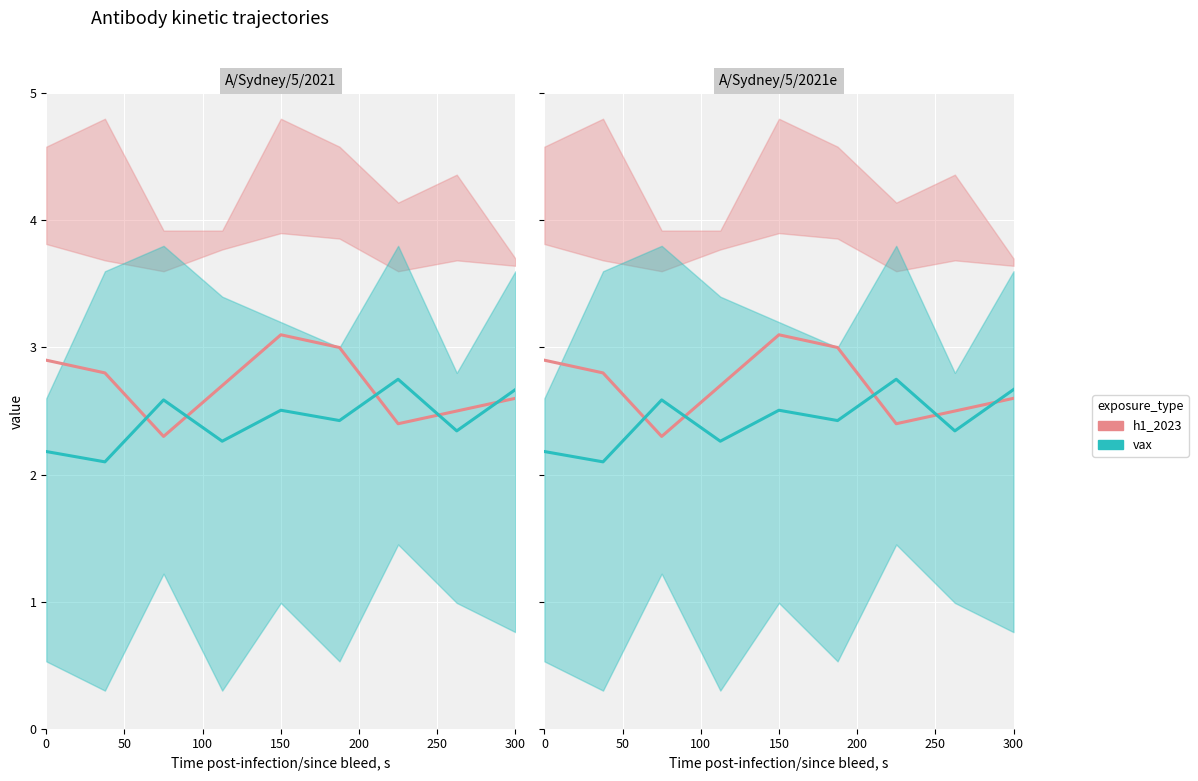

What value does the vax series have at 150?

2.5